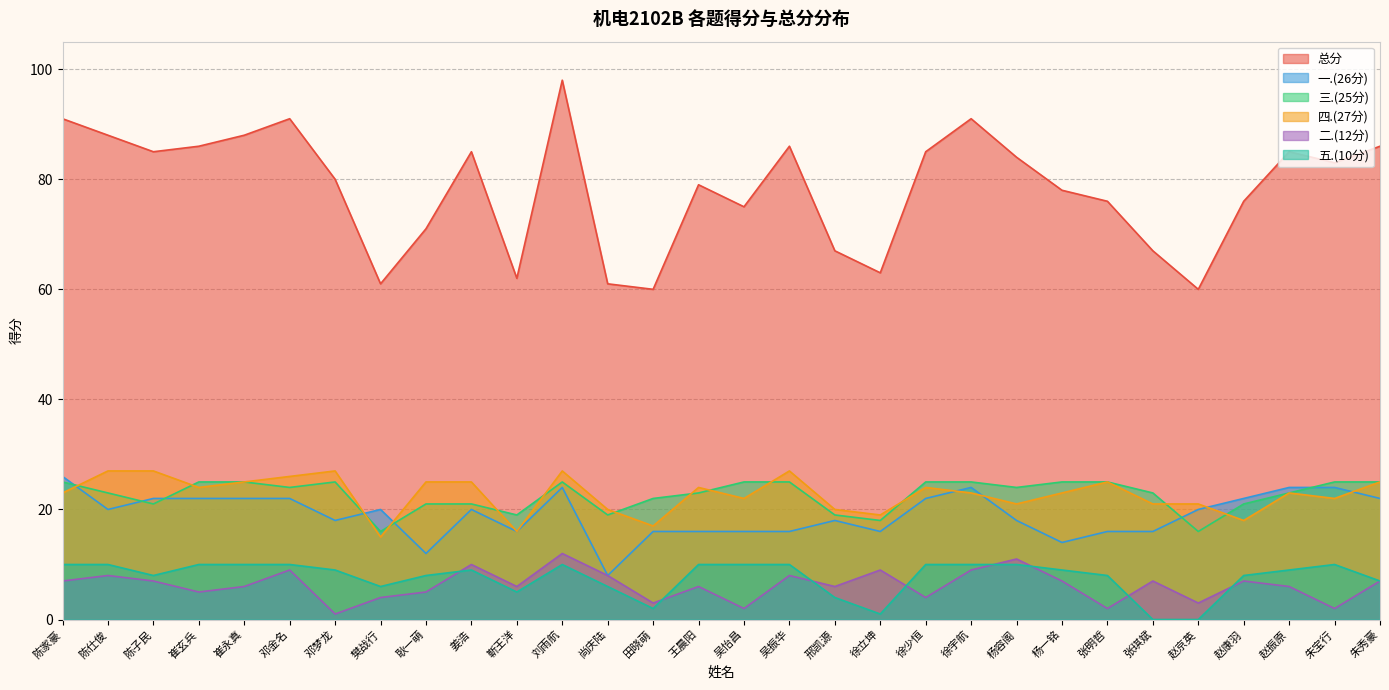

Is it true that 五.(10分) equals 5 at 靳王洋?

True